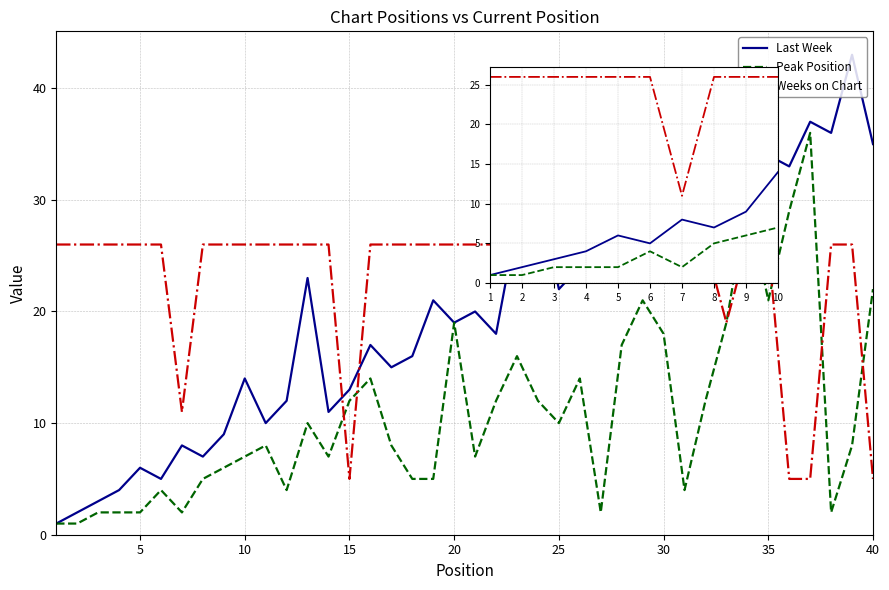

Does the chart display data point markers on the line(s)?

No